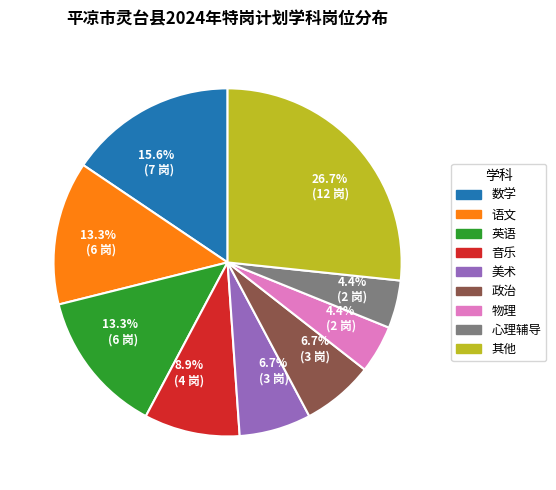

Is the sum of 政治 and 英语 greater than half?

No